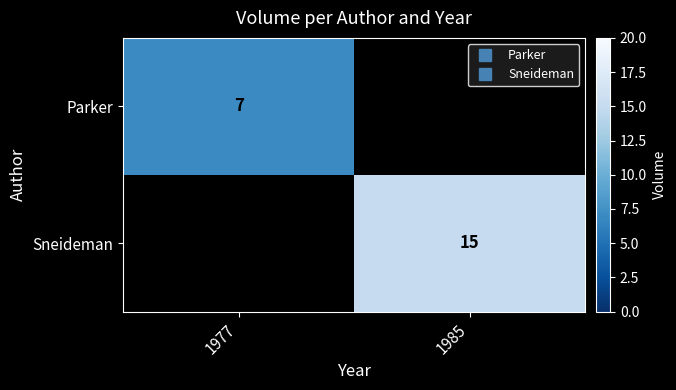

How many data points does each series have?

2